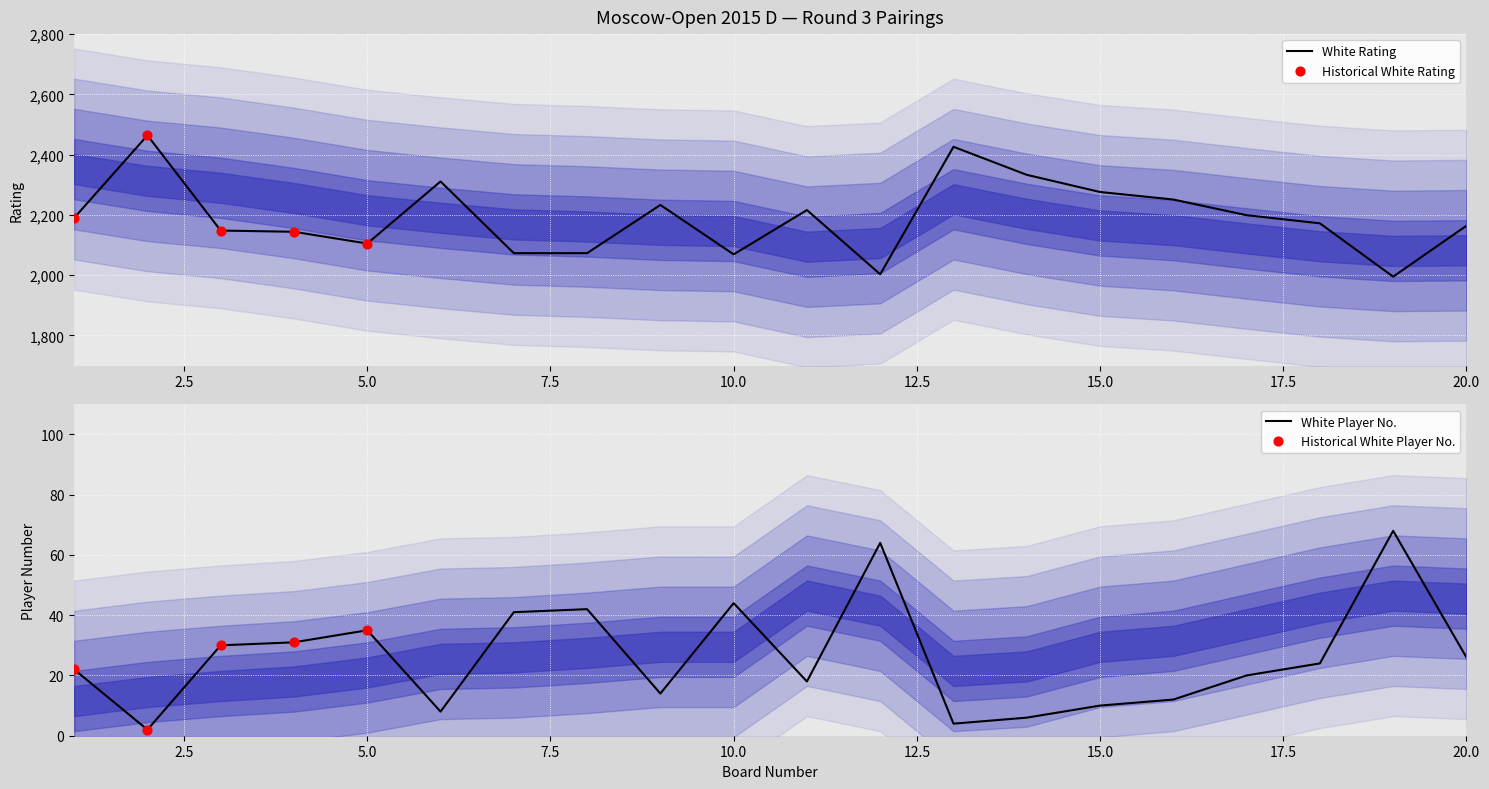

At how many categories does at least one series exceed 1889?

20